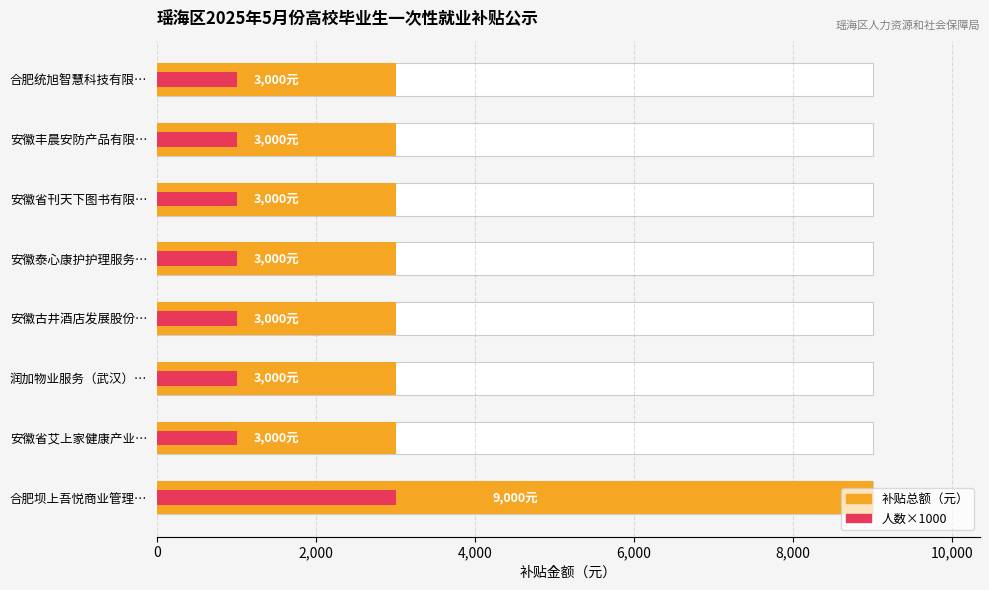

Count the number of categories in the chart.

8